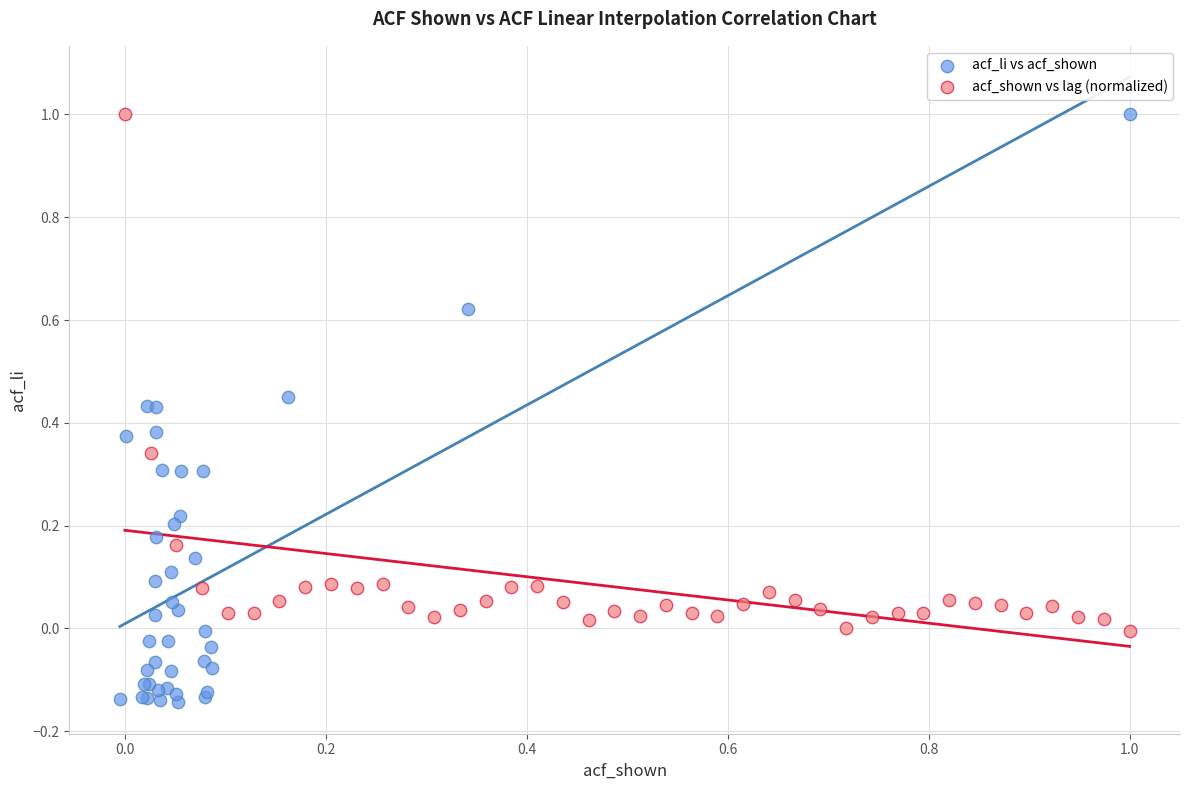

Which series has the largest Y range (max minus min)?

acf_li vs acf_shown